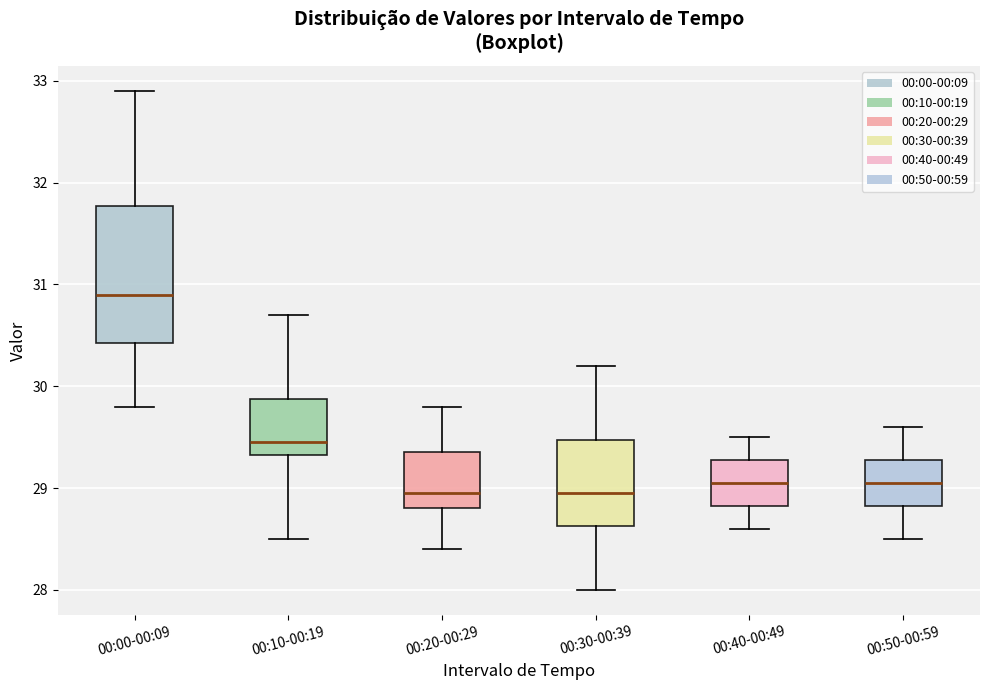

Reading left to right, transcribe this box plot: for each box, give where its median line is, the range the box spans, and where its two whiskers end, as read against the y-axis. The values are not printed on the chart, so give them approximately, as read against the axis.

00:00-00:09: median 30.9, box 30.4 to 31.8, whiskers 29.8 to 32.9
00:10-00:19: median 29.5, box 29.3 to 29.9, whiskers 28.5 to 30.7
00:20-00:29: median 29.0, box 28.8 to 29.4, whiskers 28.4 to 29.8
00:30-00:39: median 29.0, box 28.6 to 29.5, whiskers 28.0 to 30.2
00:40-00:49: median 29.1, box 28.8 to 29.3, whiskers 28.6 to 29.5
00:50-00:59: median 29.1, box 28.8 to 29.3, whiskers 28.5 to 29.6